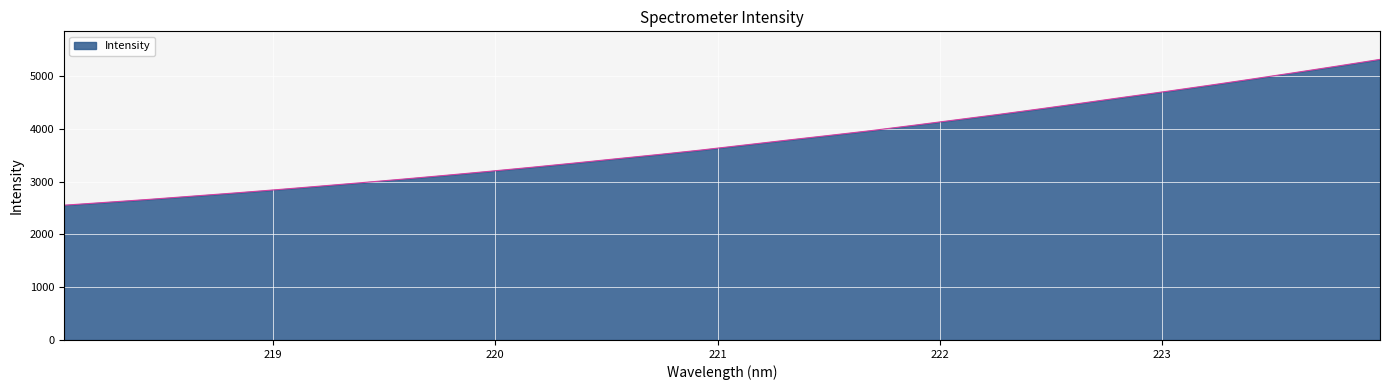

What is the smallest value displayed?

2552.7